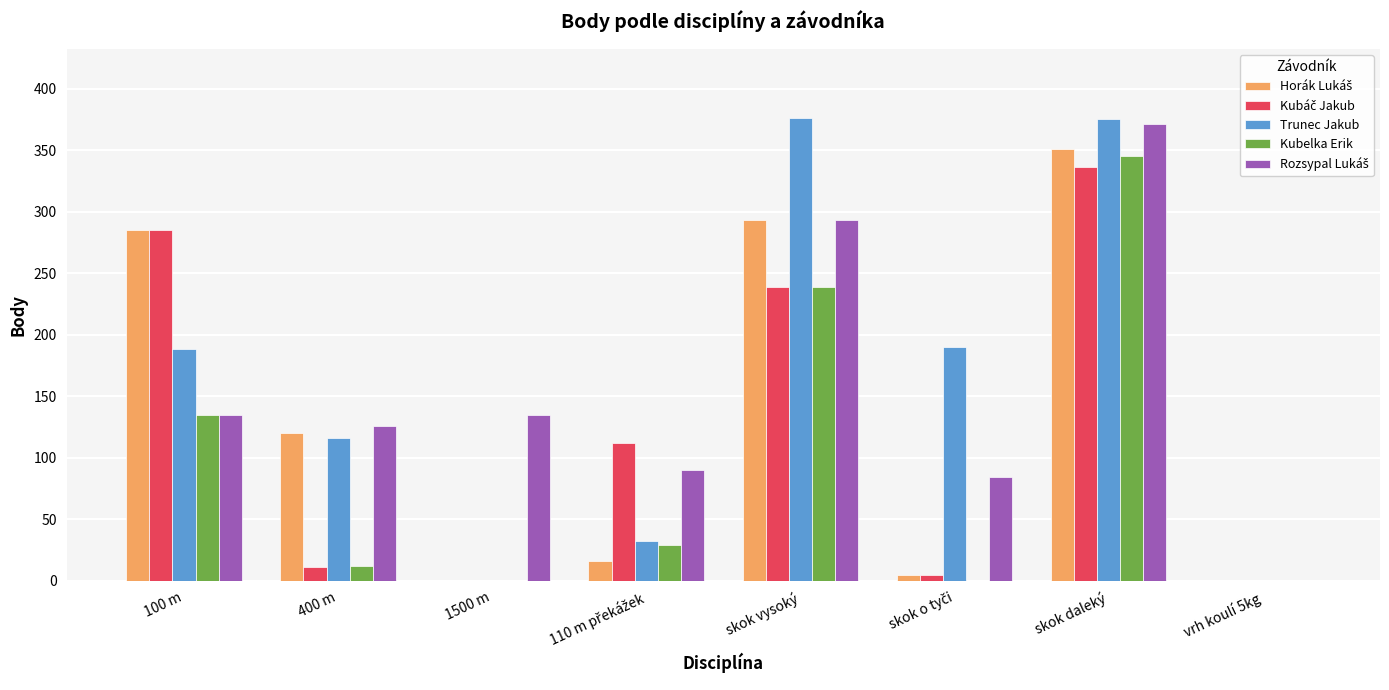

How many groups of bars are there?

8